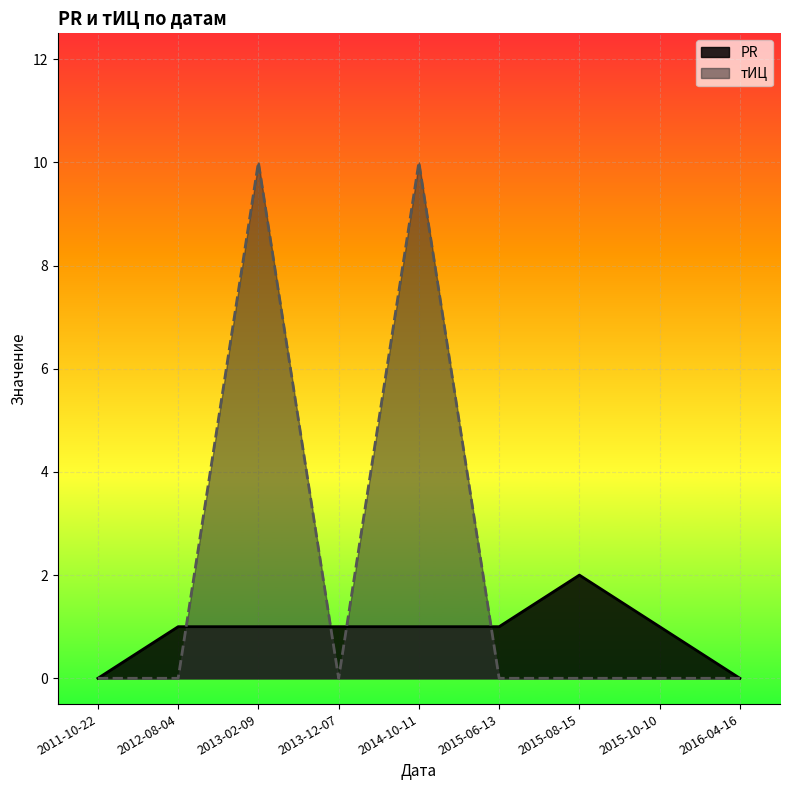

How many lines are shown in the chart?

2